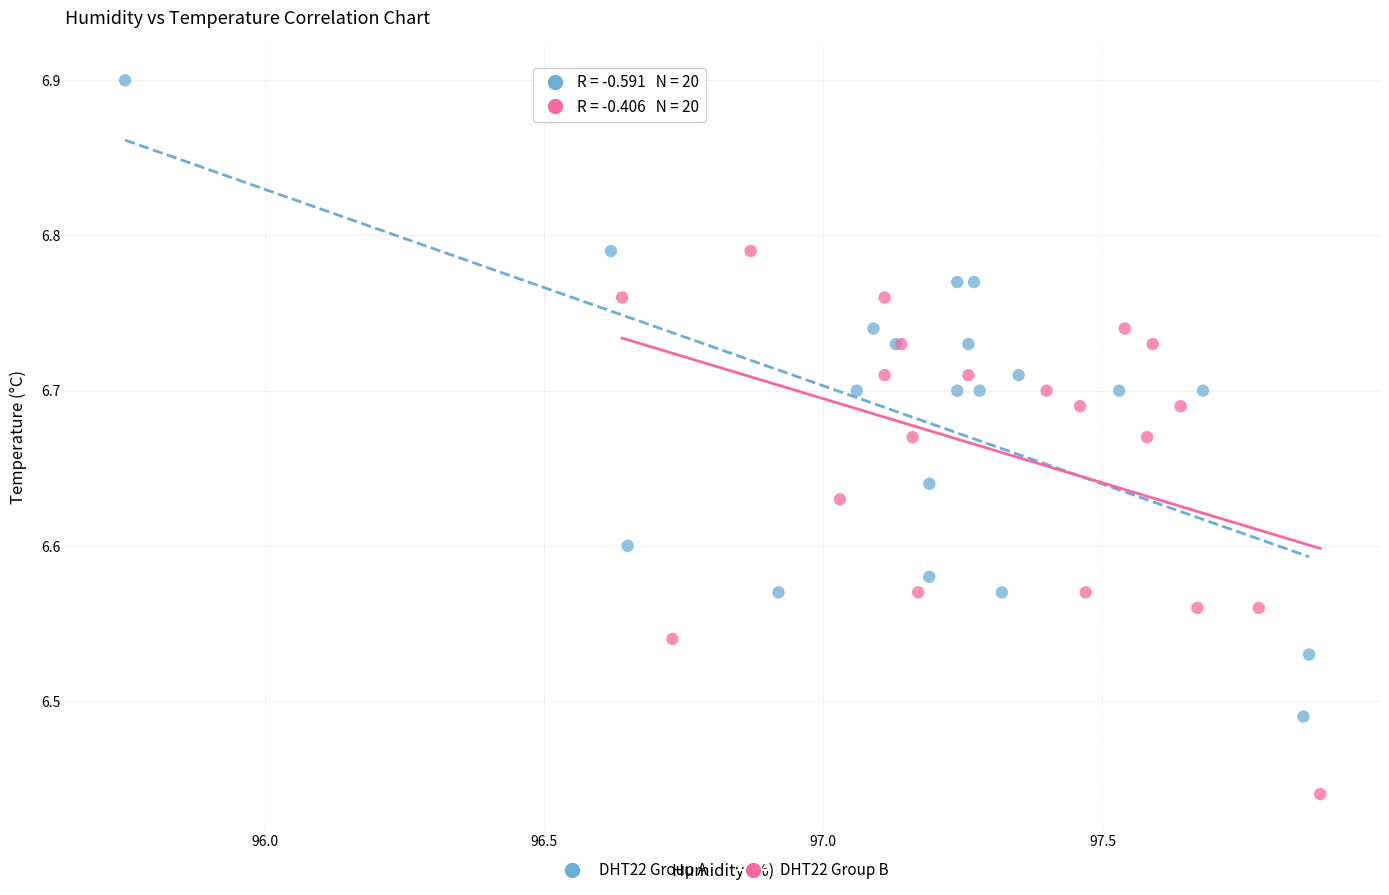

Which series has the largest Y range (max minus min)?

DHT22 Group A